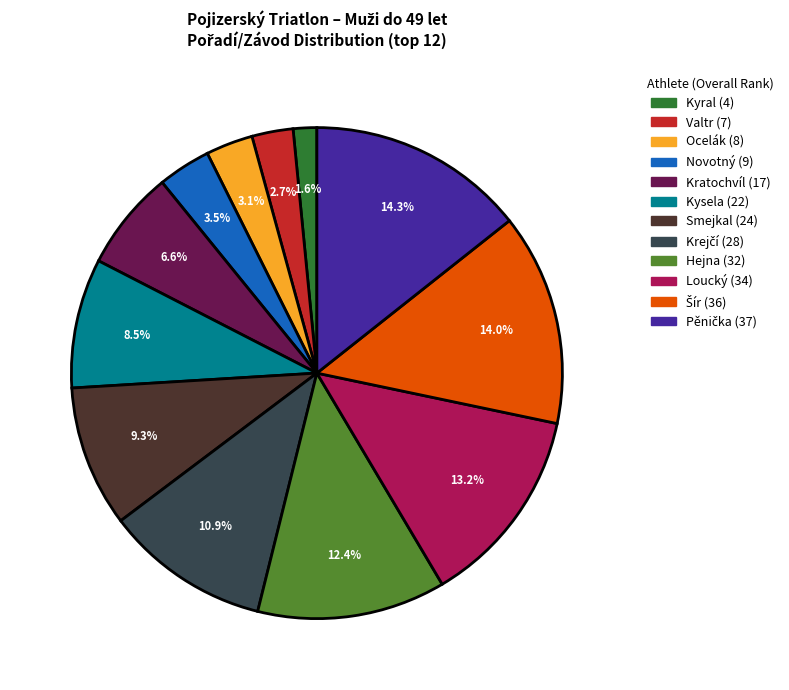

Is Ocelák the majority of the pie?

No